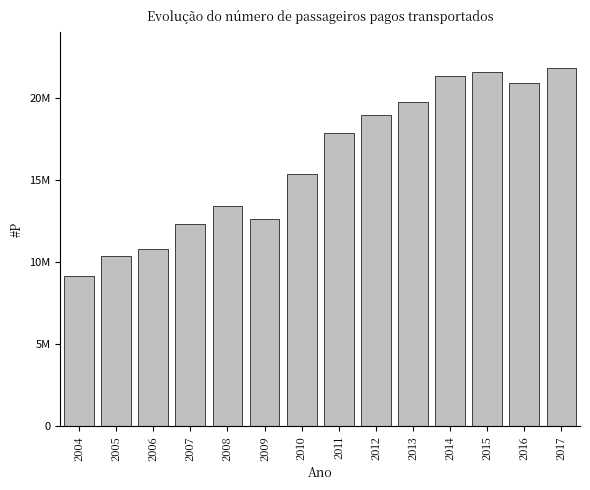

Are the bars horizontal?

No